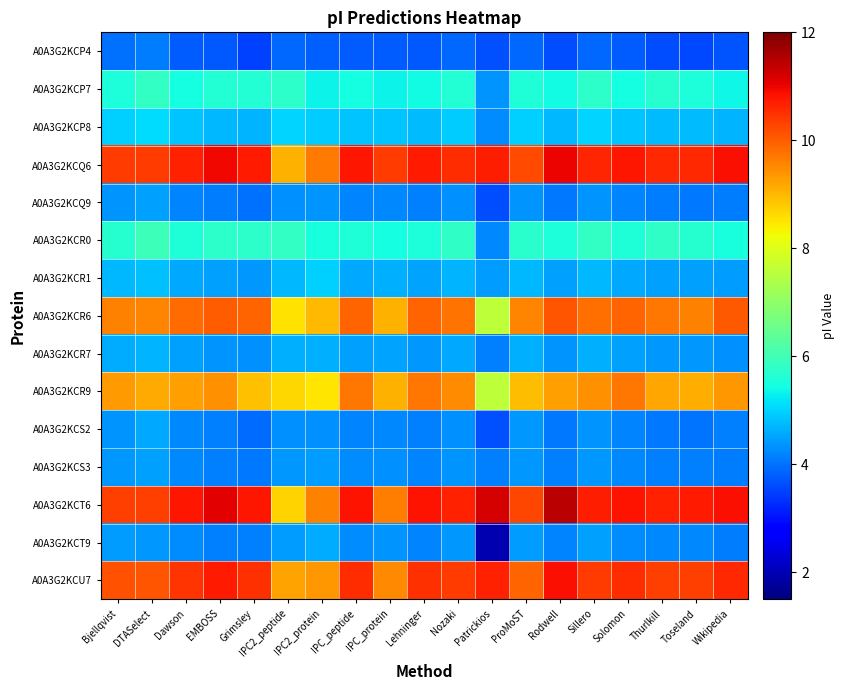

What is the minimum value shown in the chart?

2.0